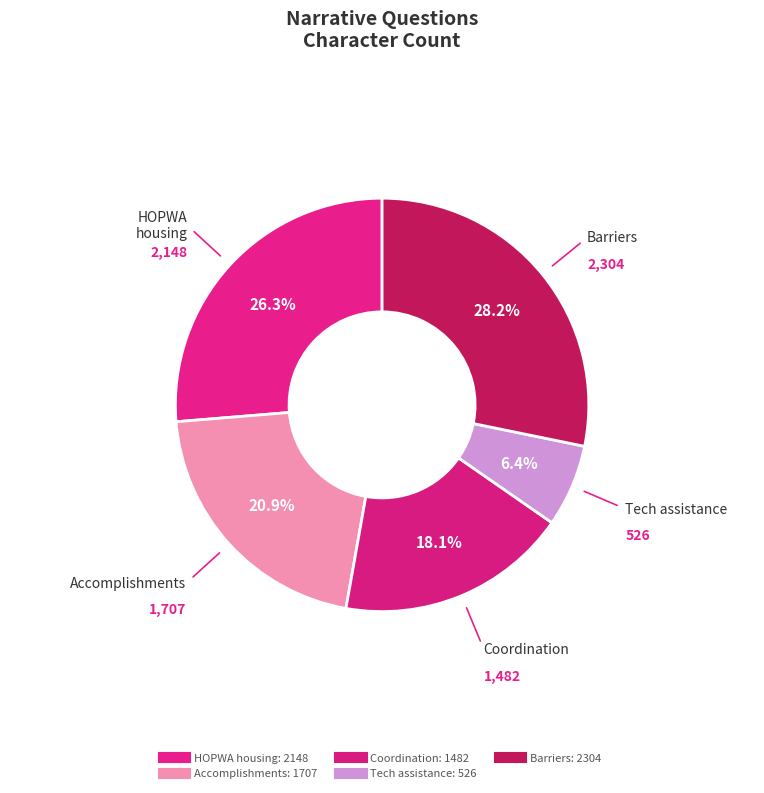

Rank the categories by value from lowest to highest.

Program technical assistance, Program coordination, Significant accomplishments, HOPWA housing program, Barriers